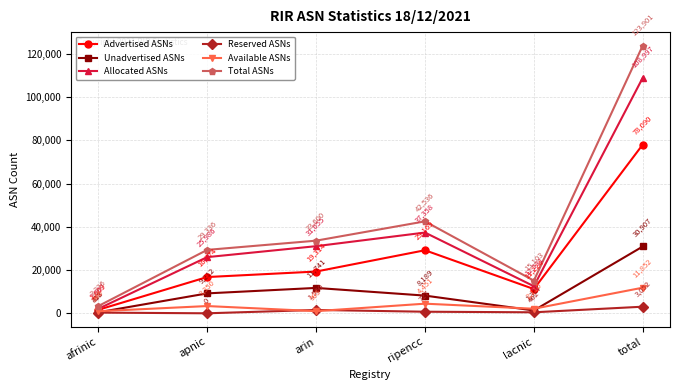

At which category does the chart reach its minimum across all series?

apnic